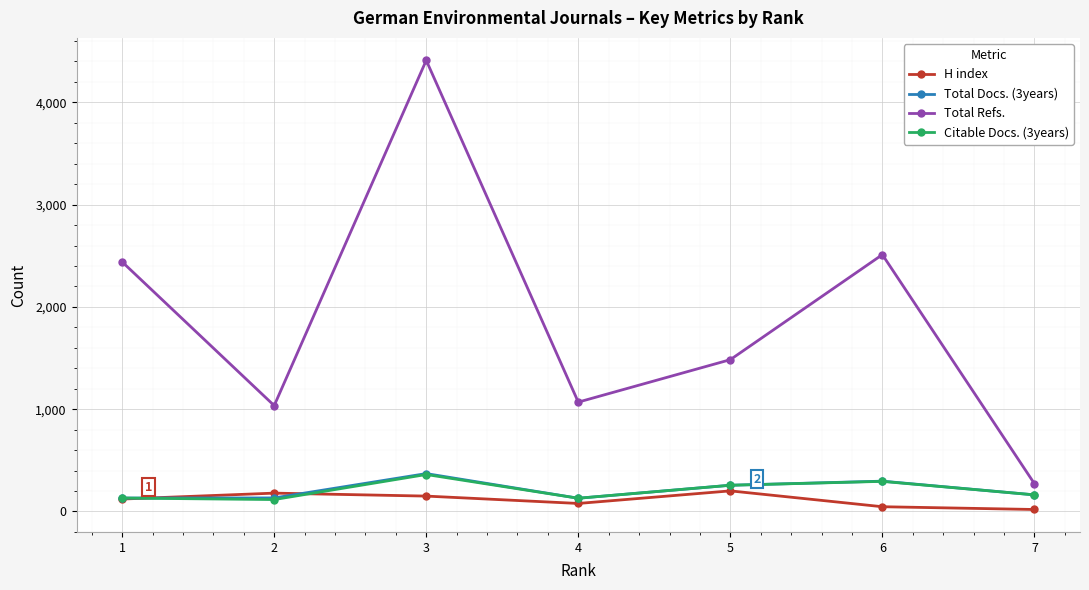

At which category does Total Refs. reach its first local peak?

3